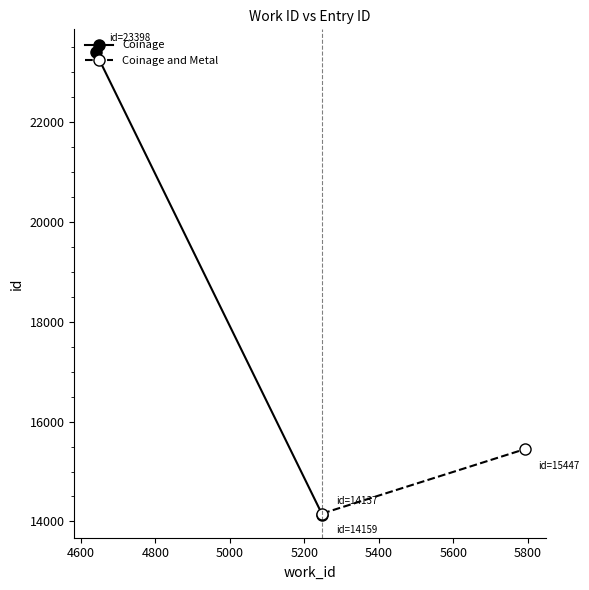

What are all the series names shown in the legend?

Coinage, Coinage and Metal